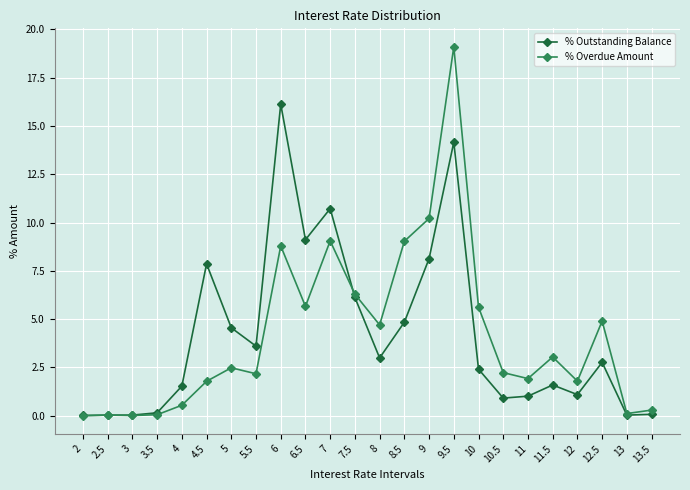

What position from the right is 5.5?

17